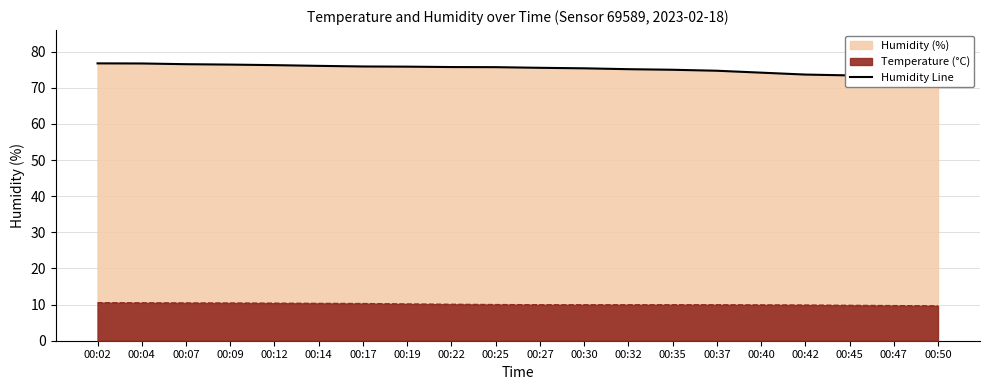

What is the greatest value displayed?

76.8